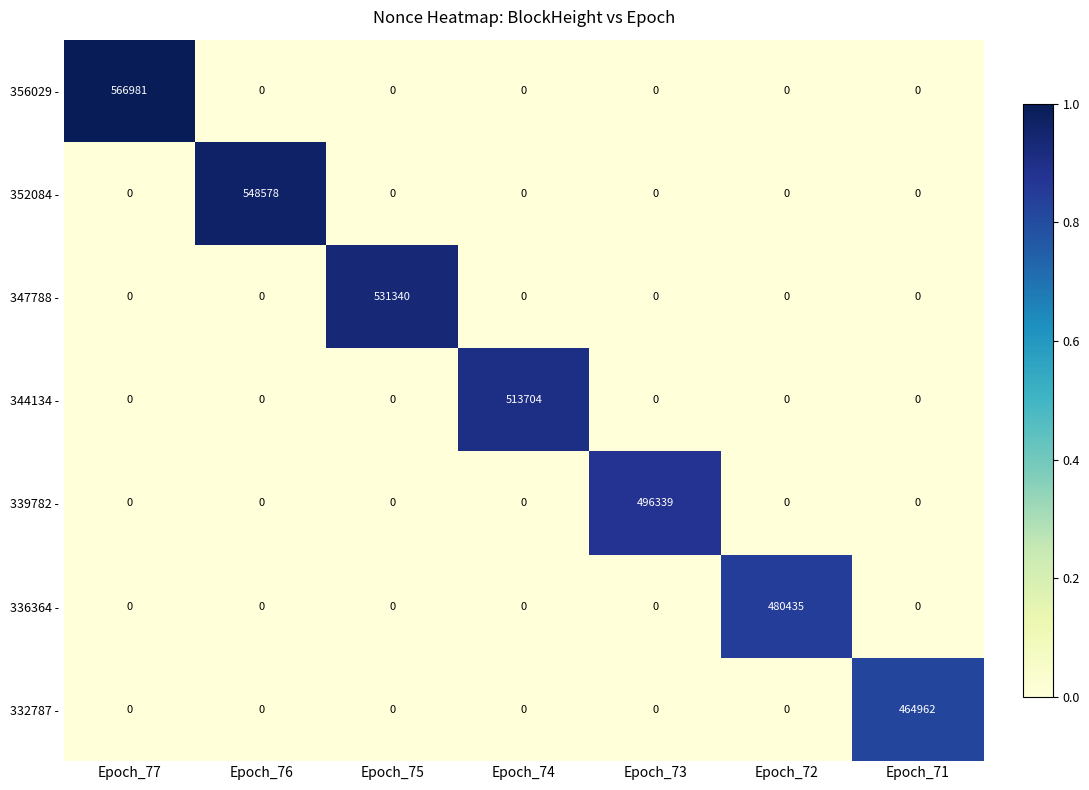

What is the highest value of the 339782 - series?

496339